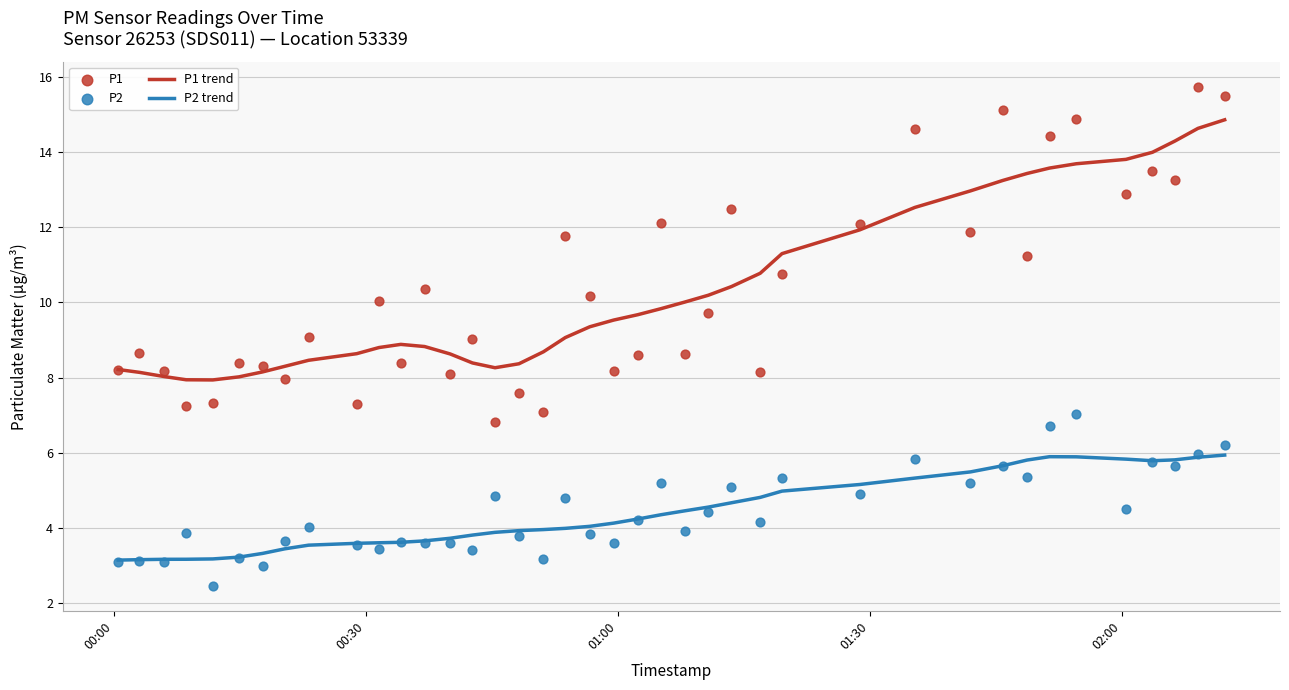

Which series has the widest spread of Y values?

P1